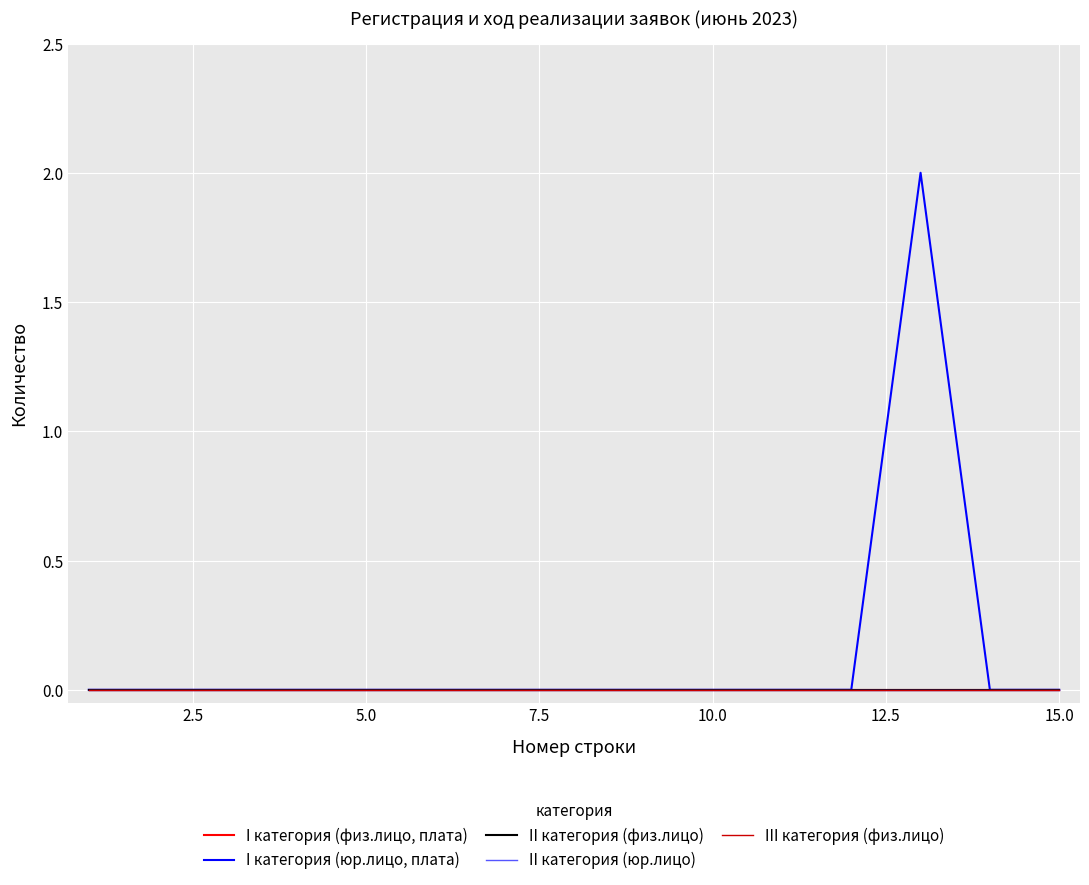

List the series in order of their peak value, lowest first.

I категория (физ.лицо, плата), II категория (физ.лицо), II категория (юр.лицо), III категория (физ.лицо), I категория (юр.лицо, плата)